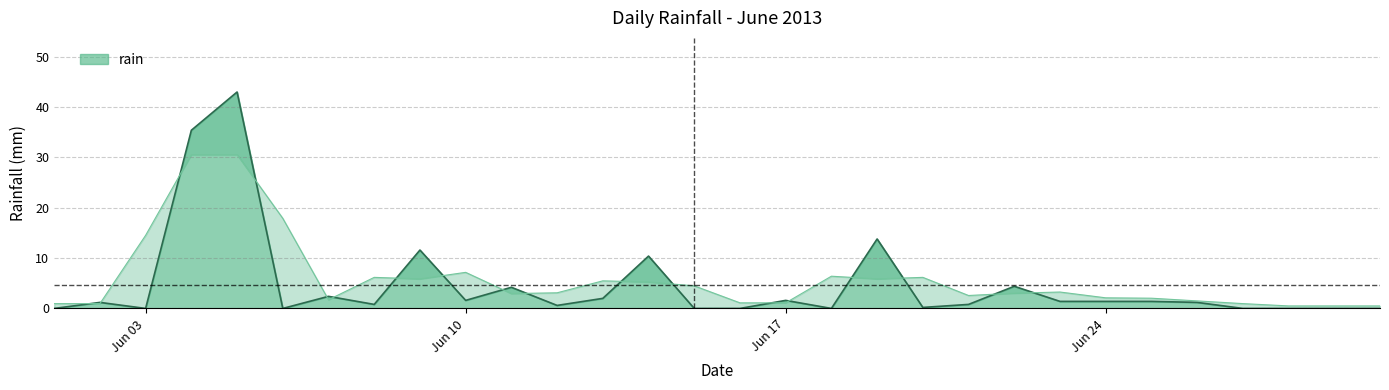

What is the value of the 10th point from the left?

1.6